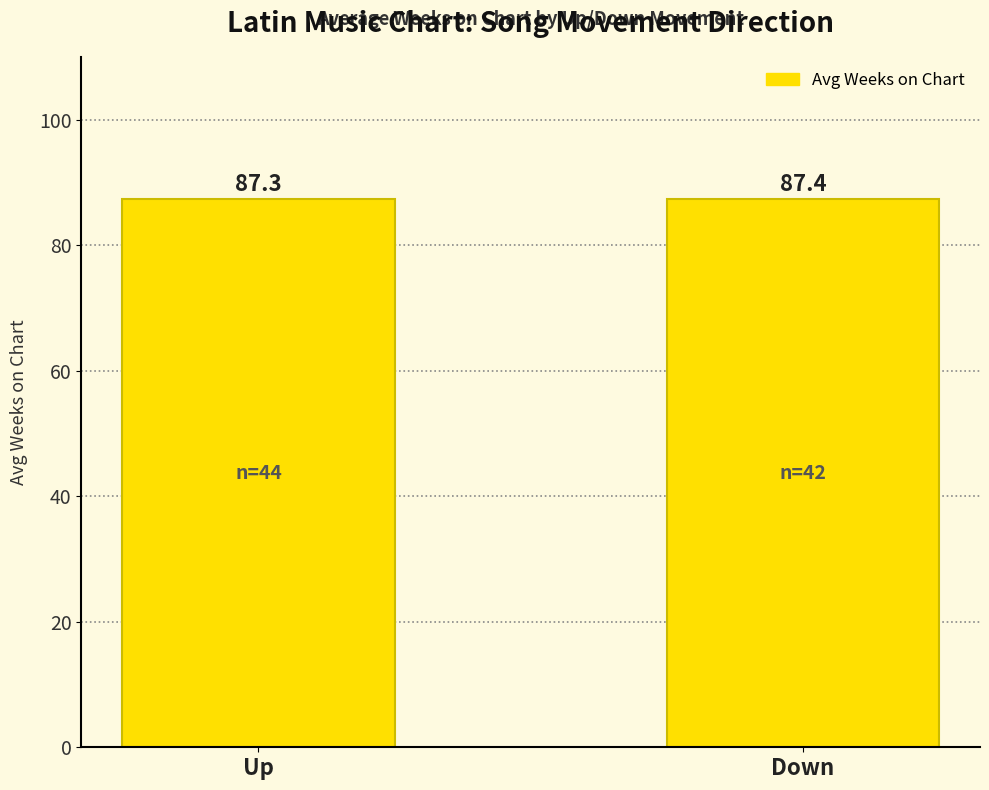

Which has a higher value, Down or Up?

Down